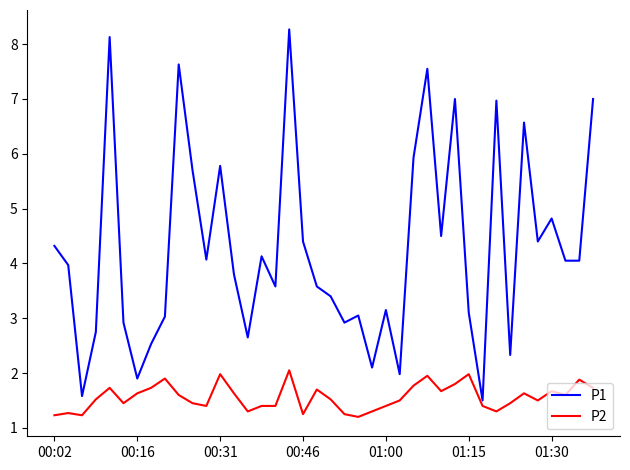

Which series has the widest spread of values?

P1